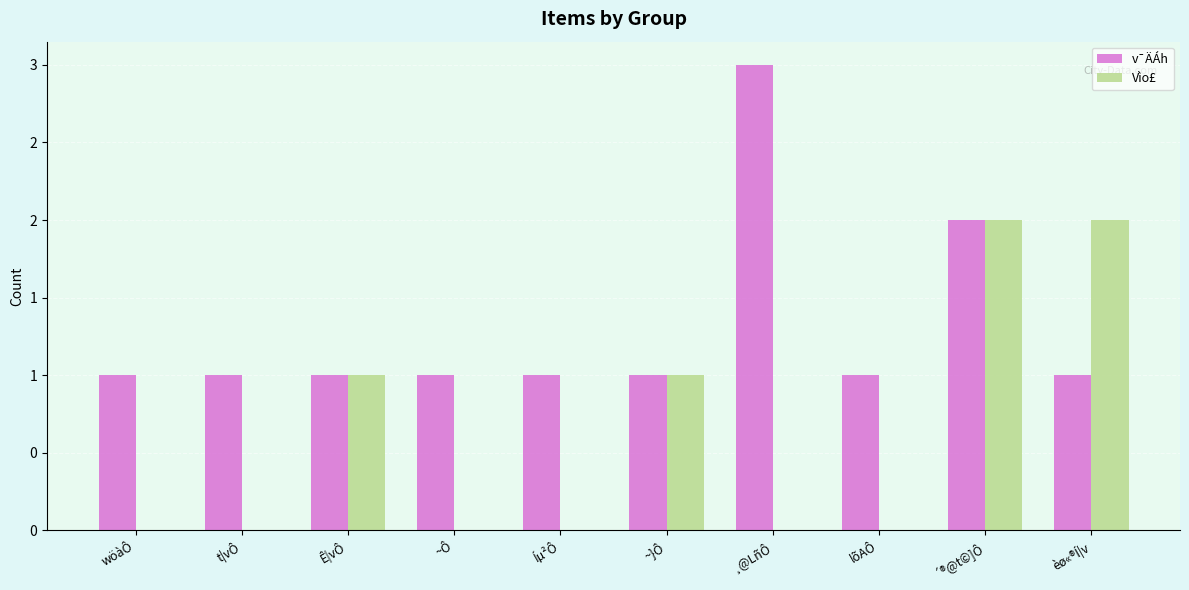

What are all the series names shown in the legend?

v¯ÄÁh, Vìo£